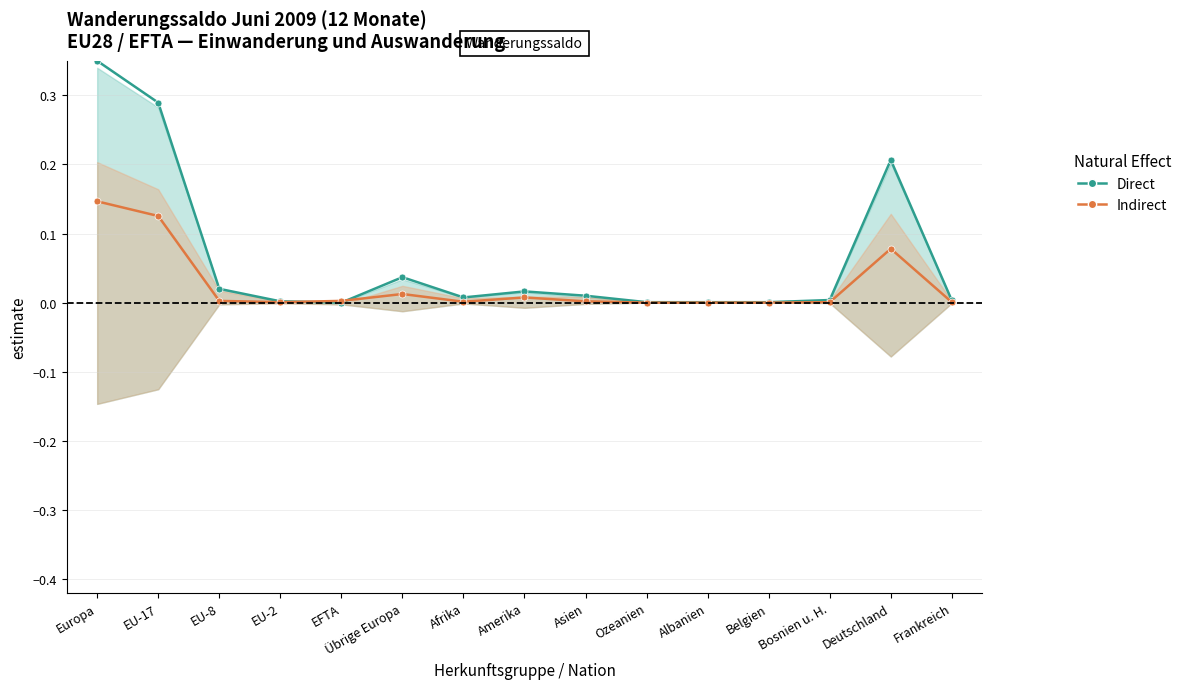

What is the sum of all Direct values?

0.9